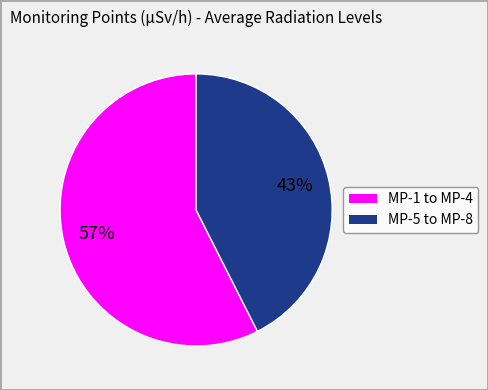

Count the number of slices in the pie.

2